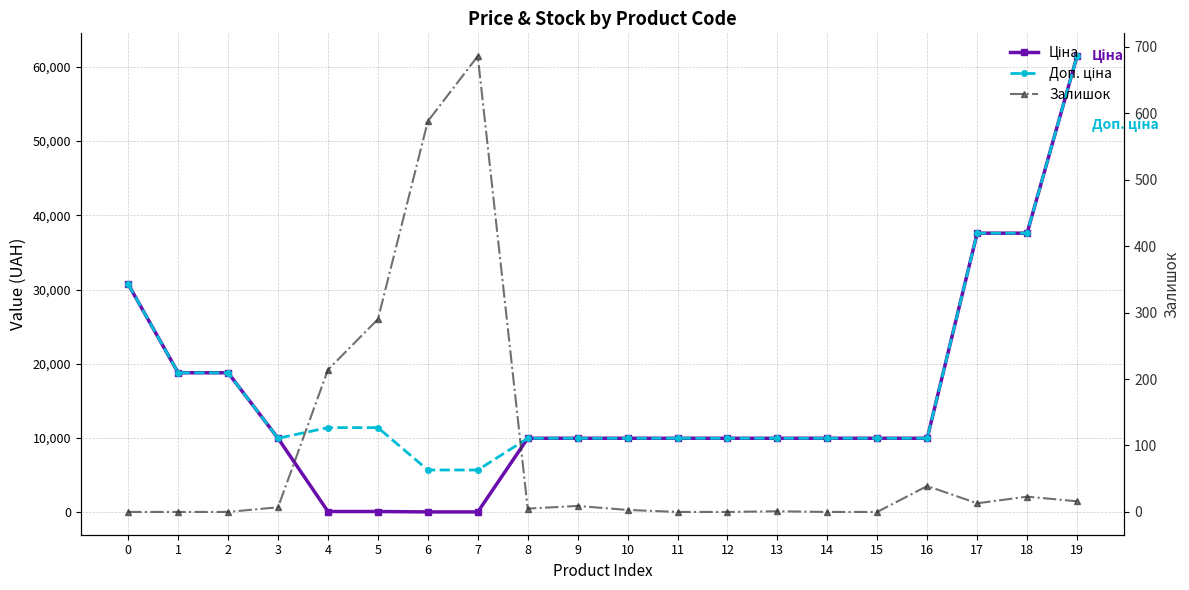

At 11, list the series in order from smallest to largest.

Залишок, Ціна, Доп. ціна